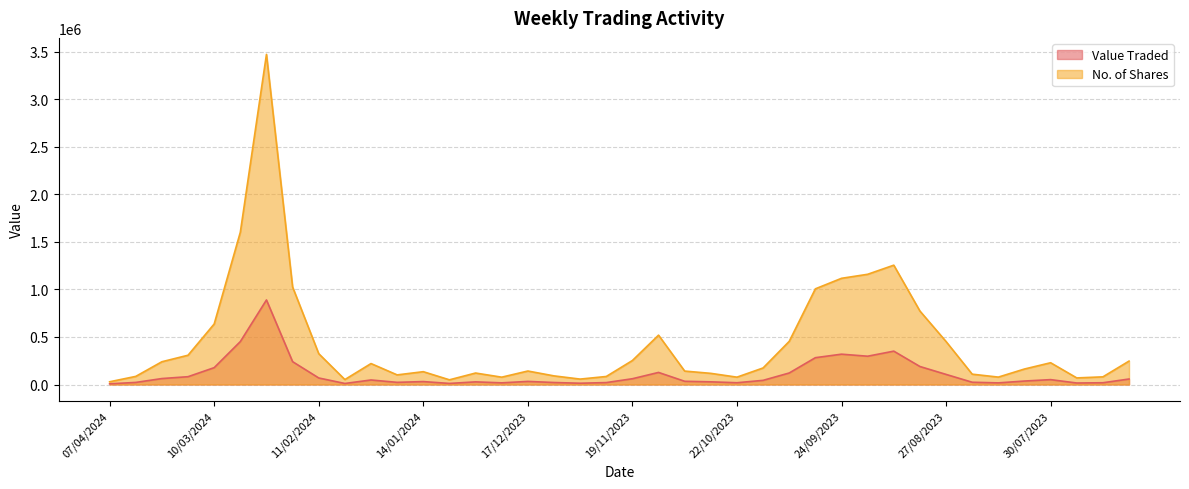

What are all the series names shown in the legend?

Value Traded, No. of Shares